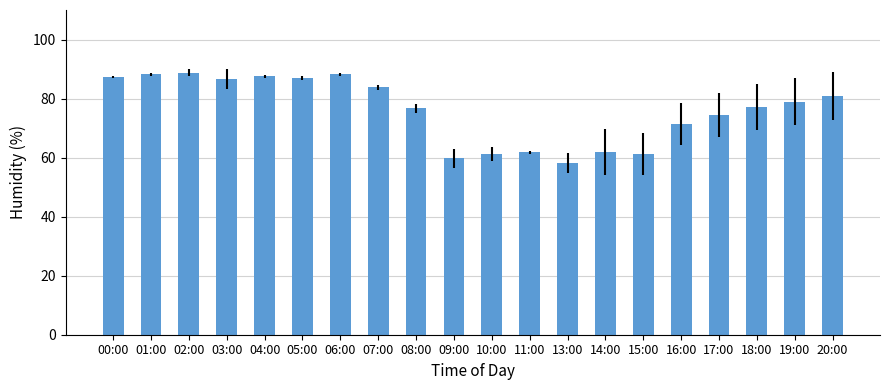

What is the smallest value displayed?

58.2